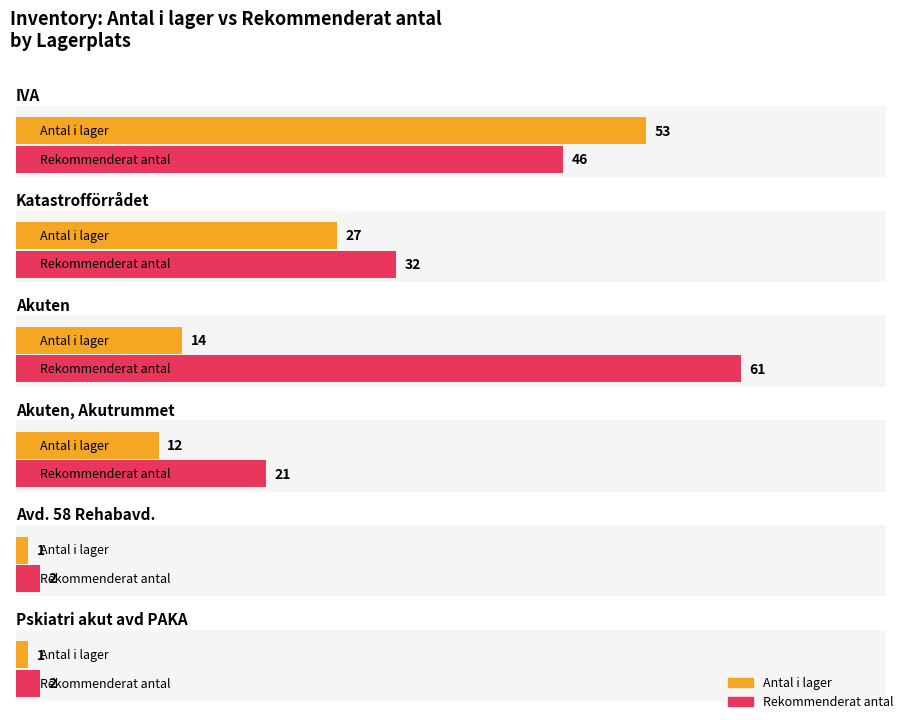

Which category has the highest value in the Rekommenderat antal series?

Akuten